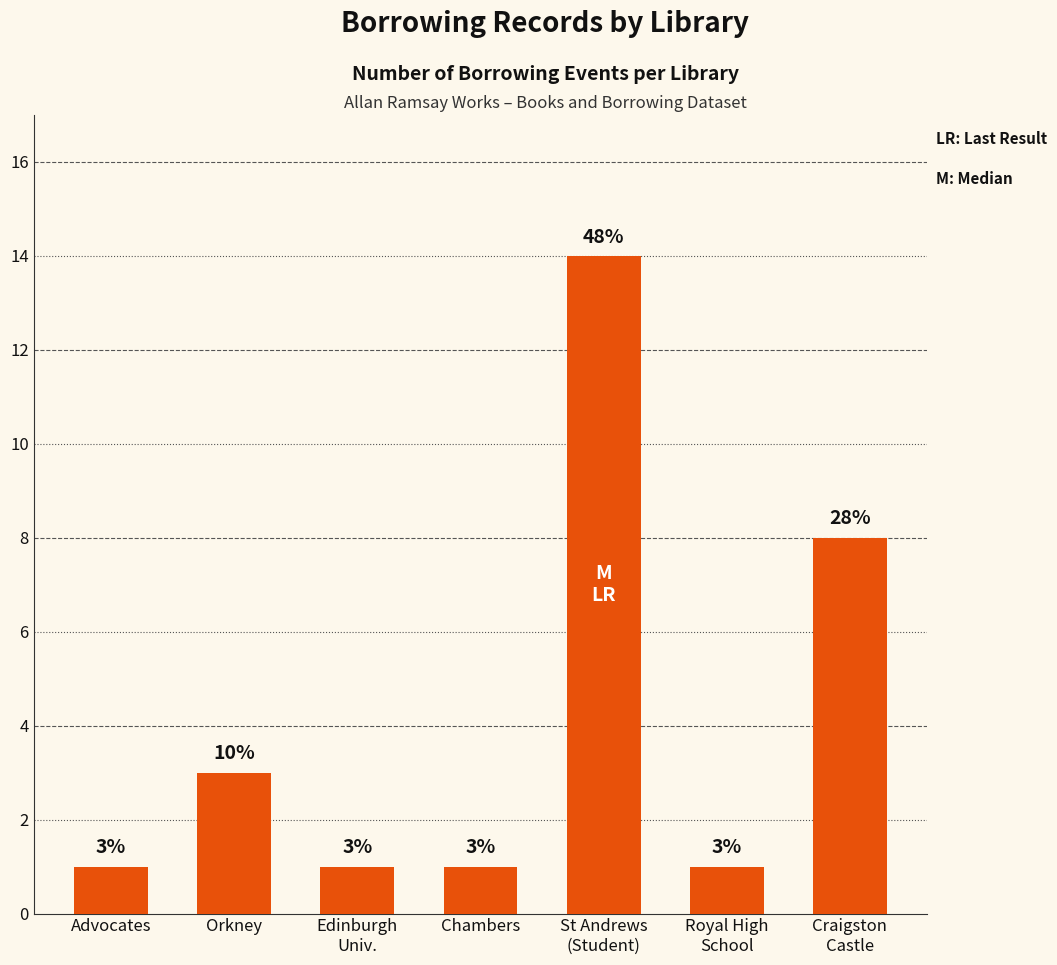

Which has a higher value, Advocates or St Andrews
(Student)?

St Andrews
(Student)